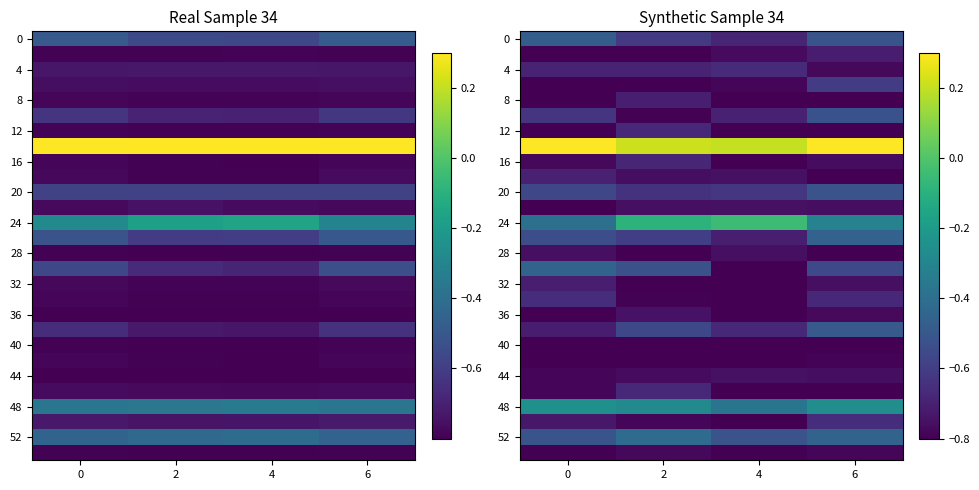

Which has a higher value, 2 or 4?

2